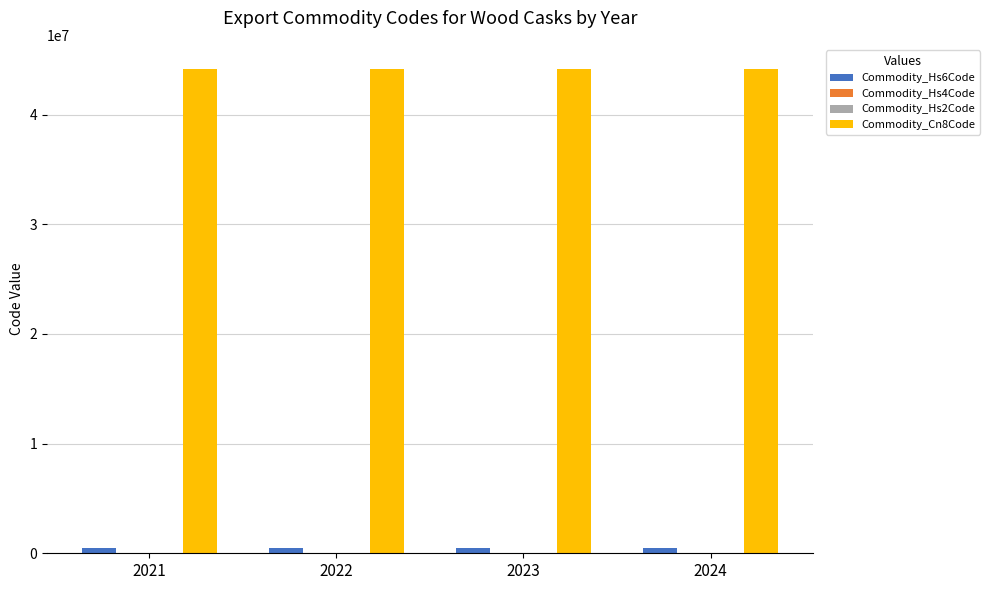

The Commodity_Cn8Code series shows 44160000 at 2021. True or false?

True